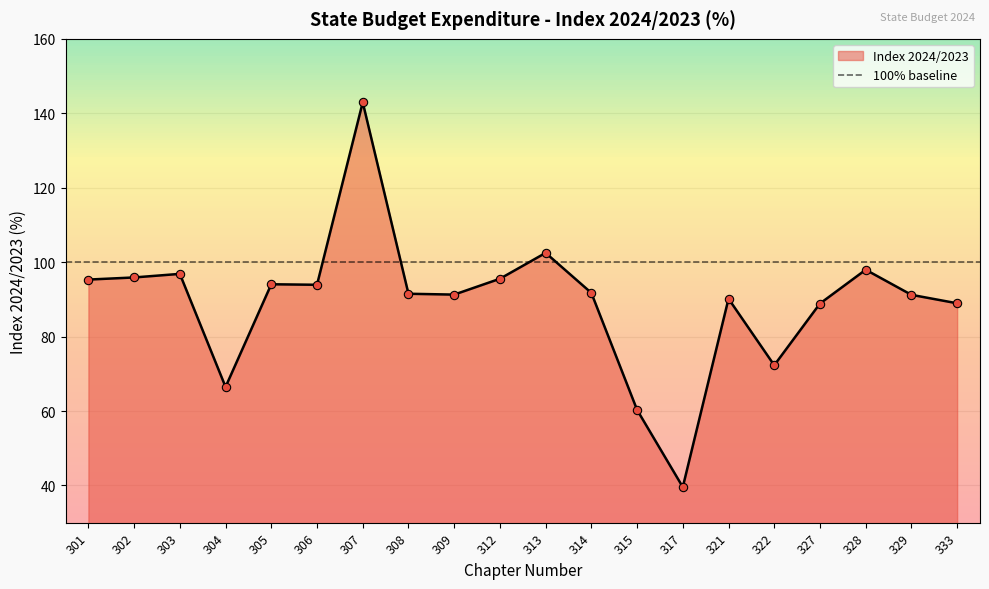

How many data points are less than 91?

7